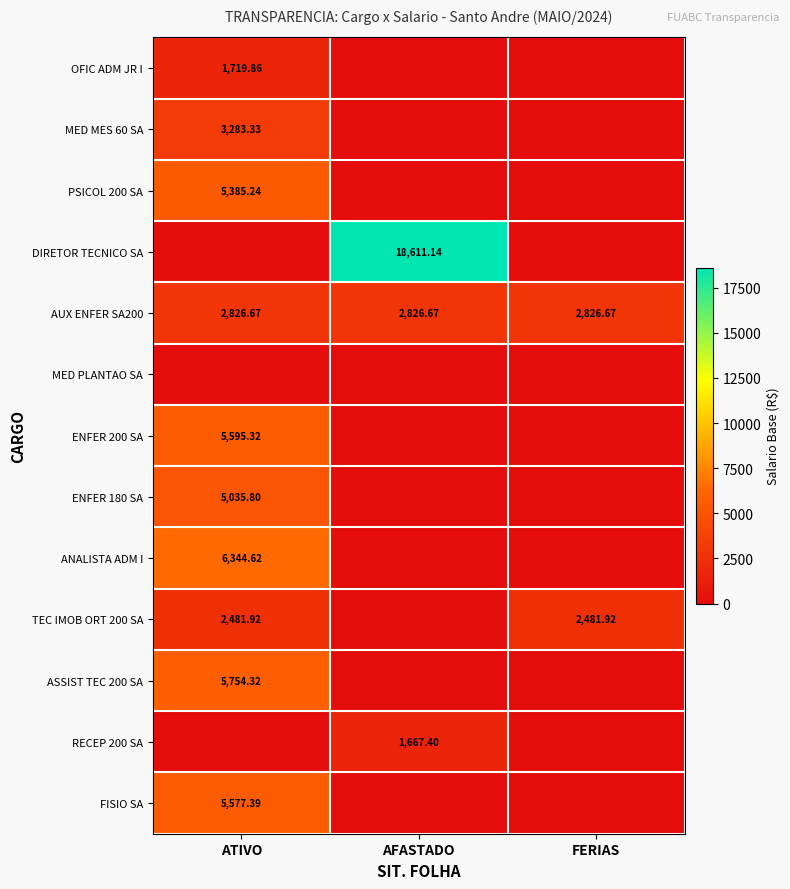

The DIRETOR TECNICO SA series shows 4482.7 at AFASTADO. True or false?

False